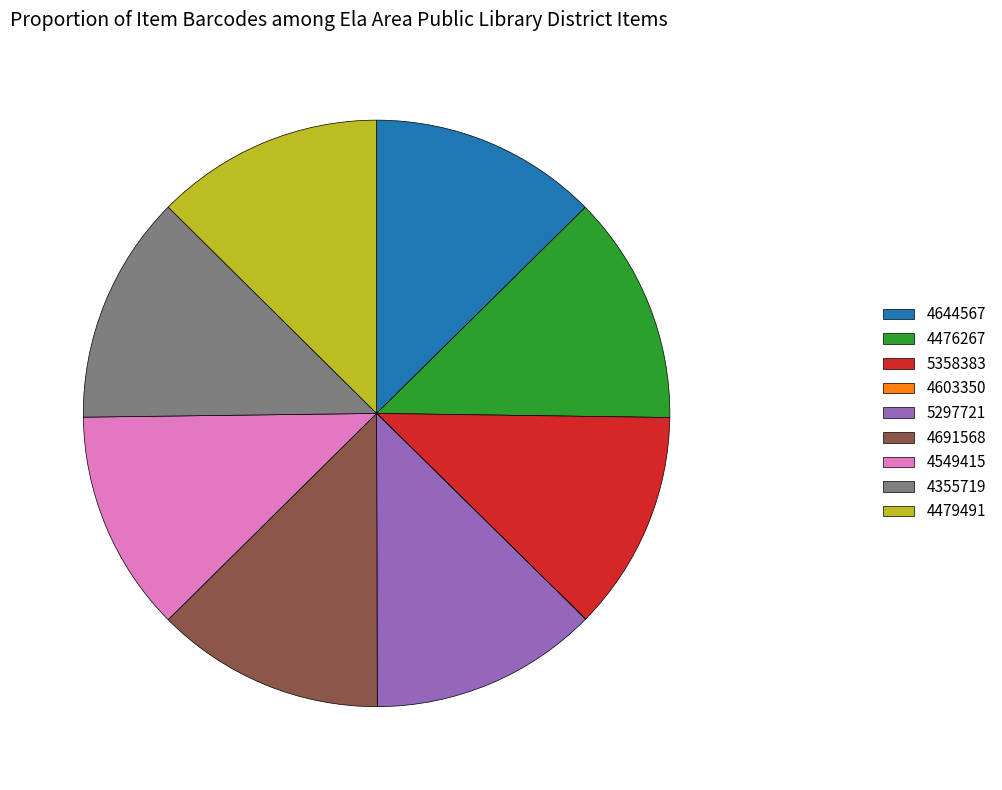

Approximately how many times larger is the value at 4479491 compared to 4355719?

1.0